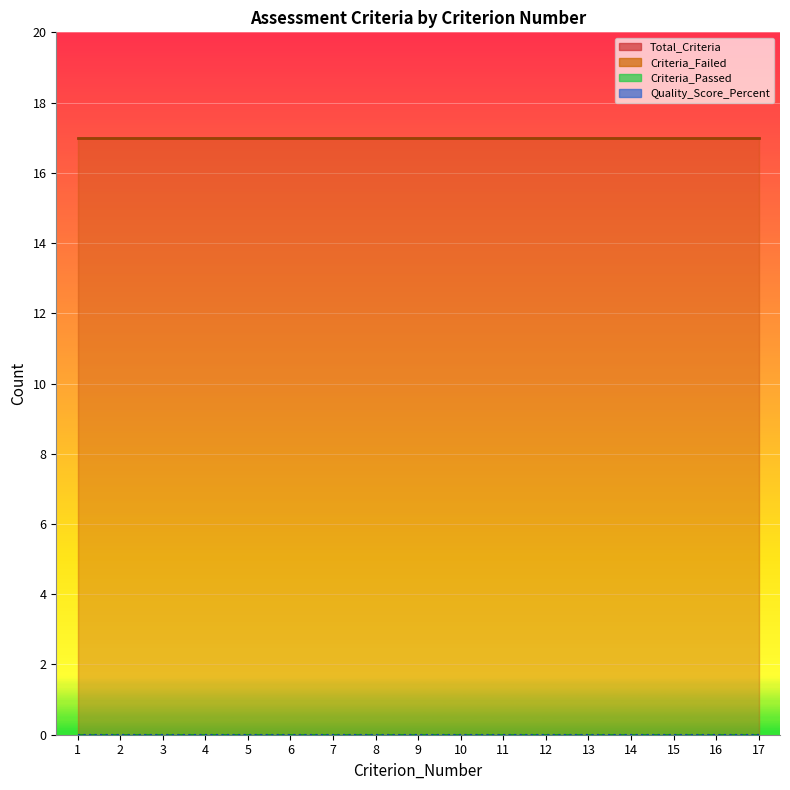

What is the total value across all series at 8?

34